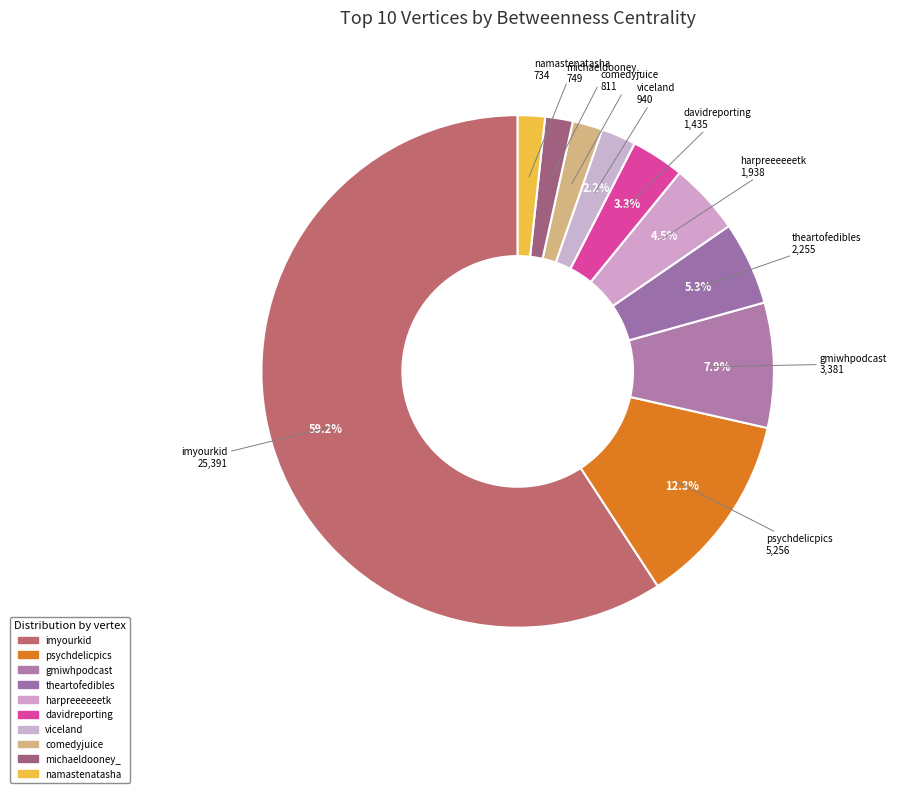

The viceland slice represents 1% of the pie. True or false?

False